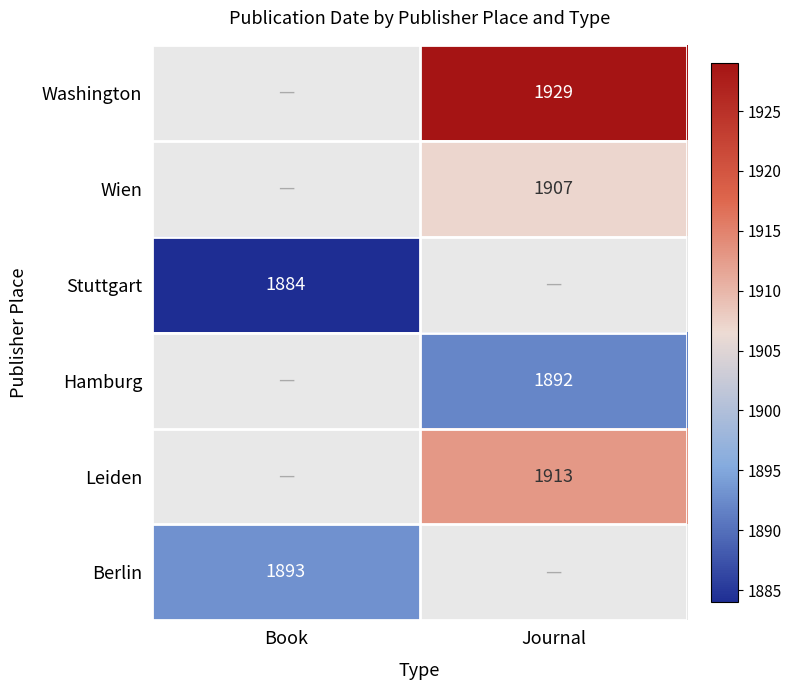

Is the value of Stuttgart at Book greater than the value of Hamburg at Journal?

No